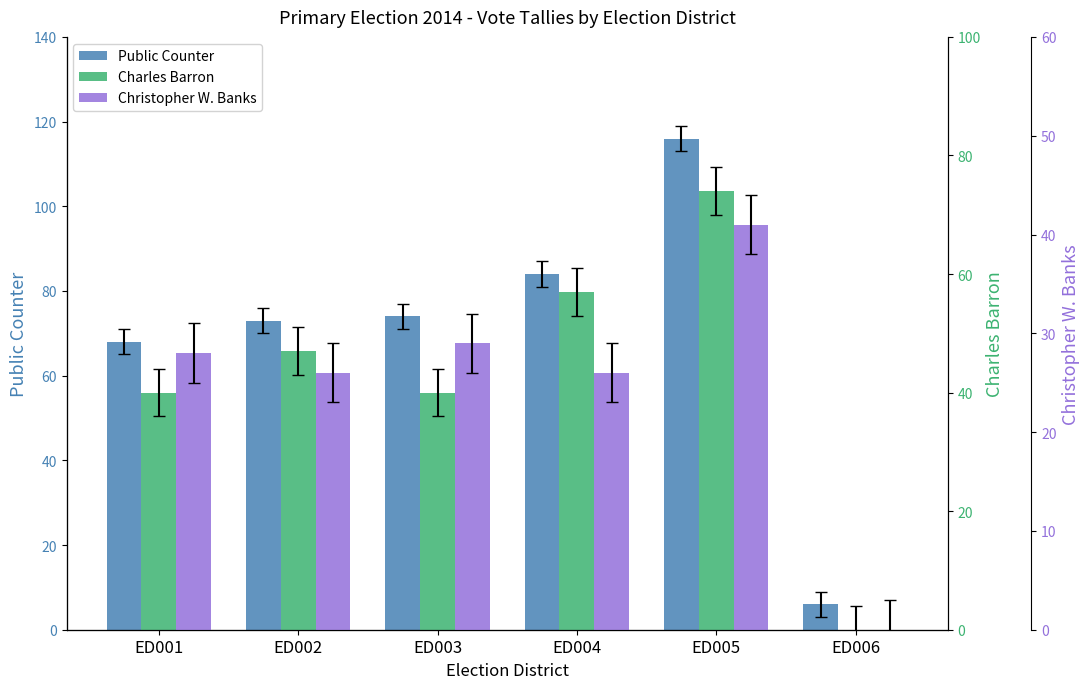

What is the average value of the Charles Barron series?

43